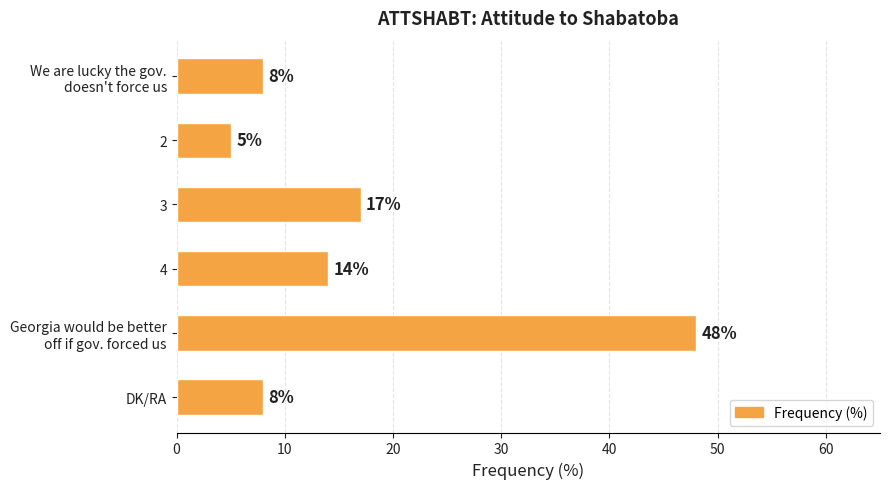

What is the smallest value displayed?

5